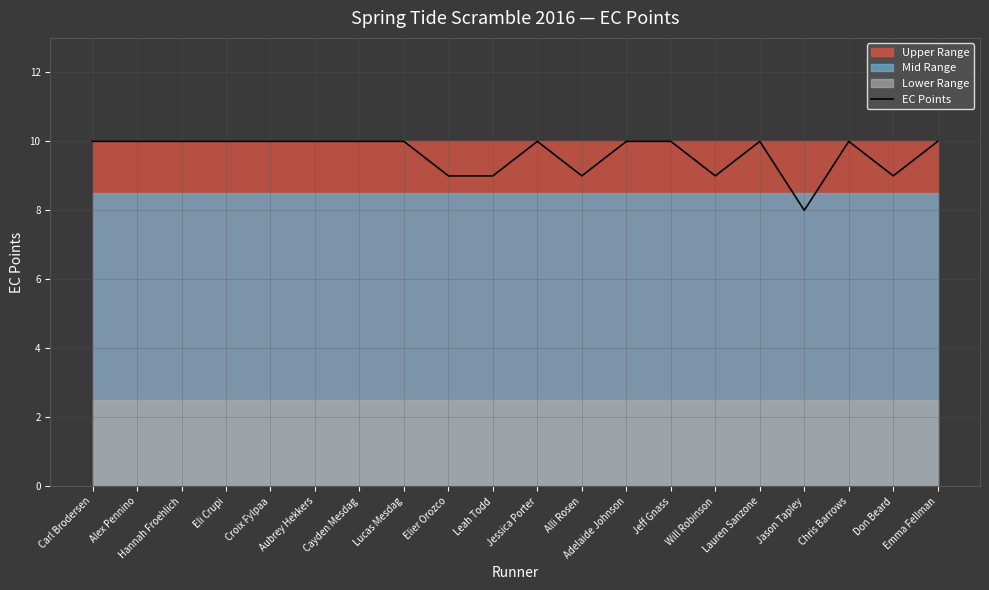

Does the chart have visible grid lines?

Yes